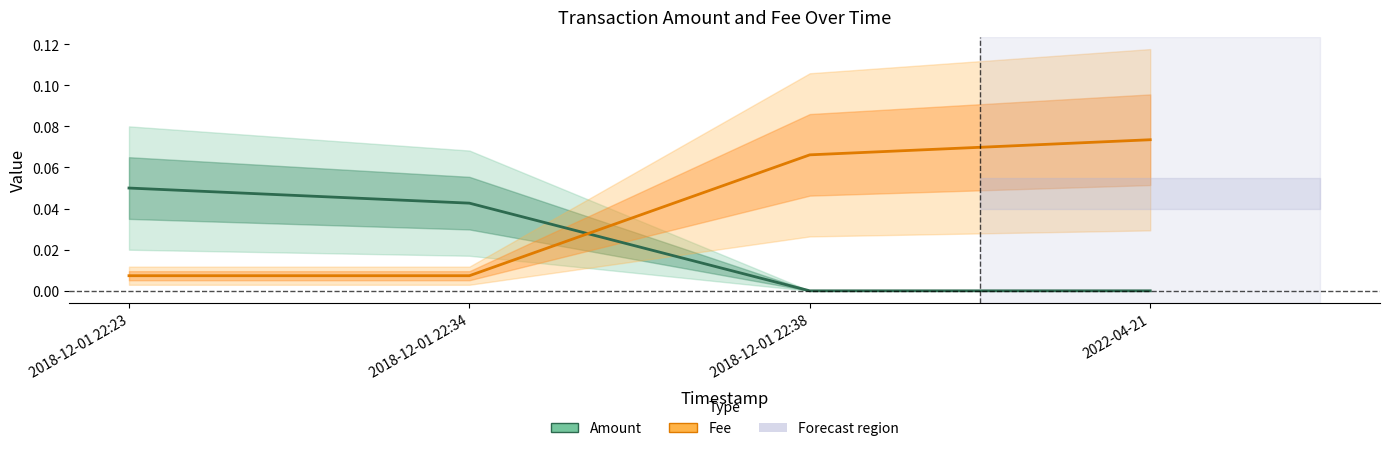

Between which two adjacent categories do Fee and Amount first intersect?

2018-12-01 22:34 and 2018-12-01 22:38